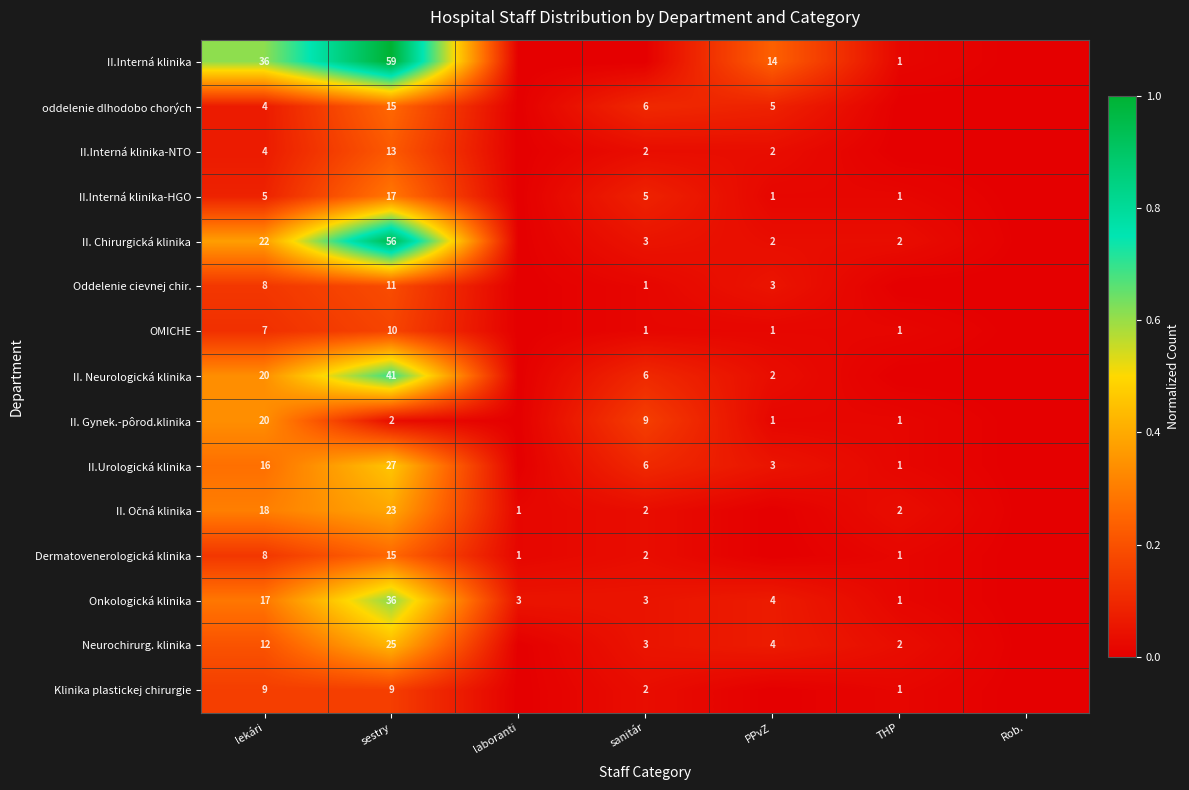

The value of II. Neurologická klinika at sanitár is 3. True or false?

False